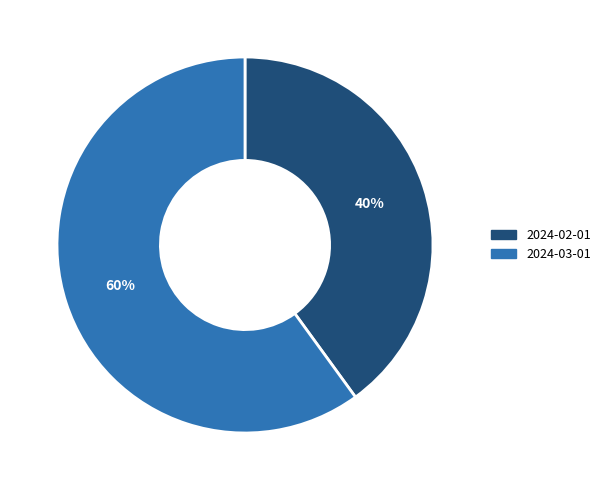

To the nearest percent, what portion does 2024-02-01 represent?

40%